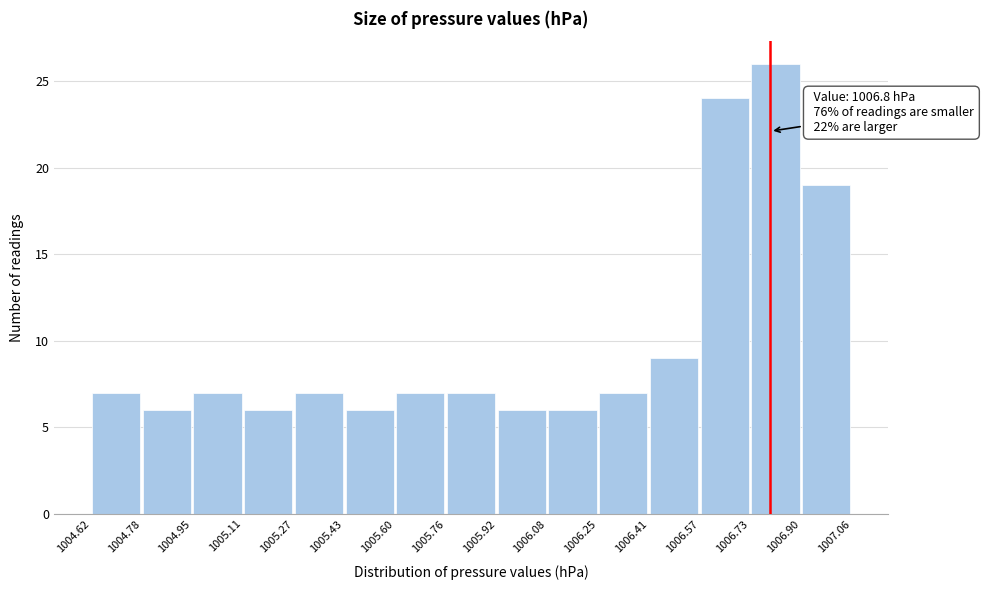

Over which range of the x-axis is the bar tallest?

1006.73 to 1006.90